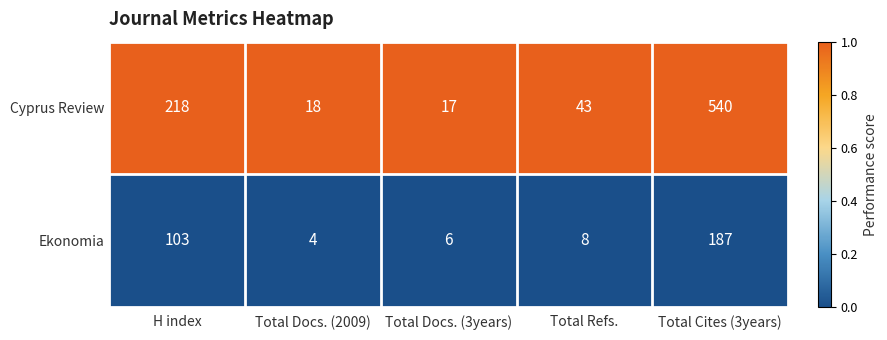

Which series changed the most between Total Docs. (3years) and Total Cites (3years)?

Cyprus Review